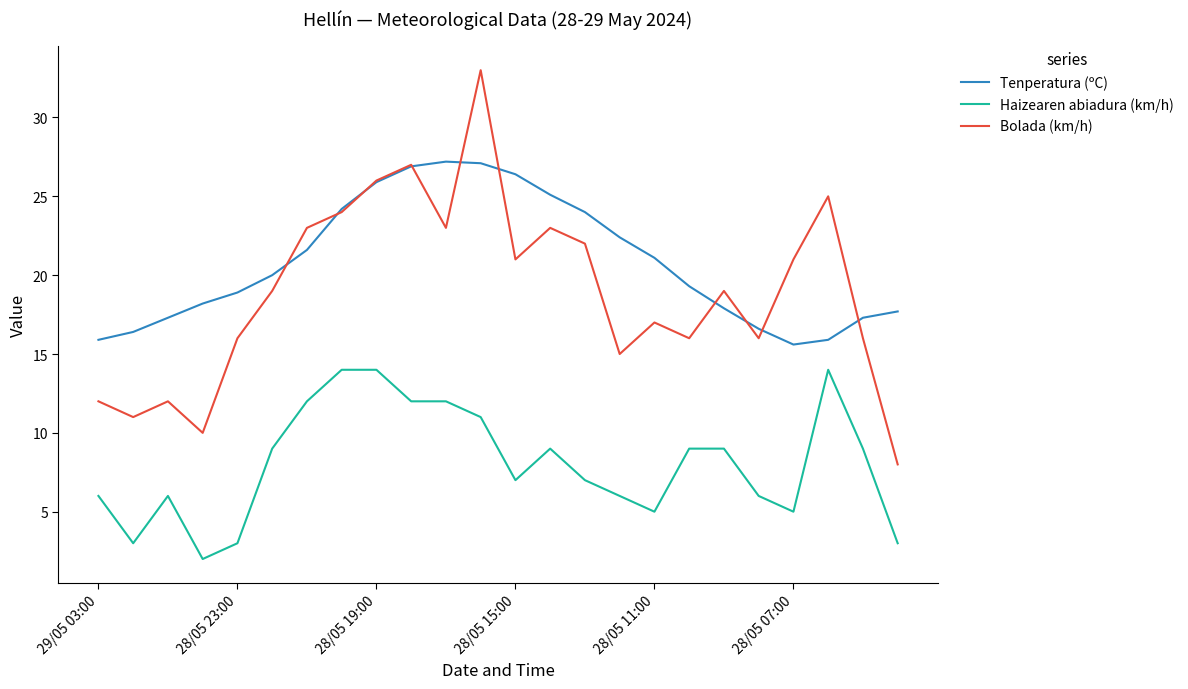

What is the difference between the maximum and minimum values in the Bolada (km/h) series?

25.0